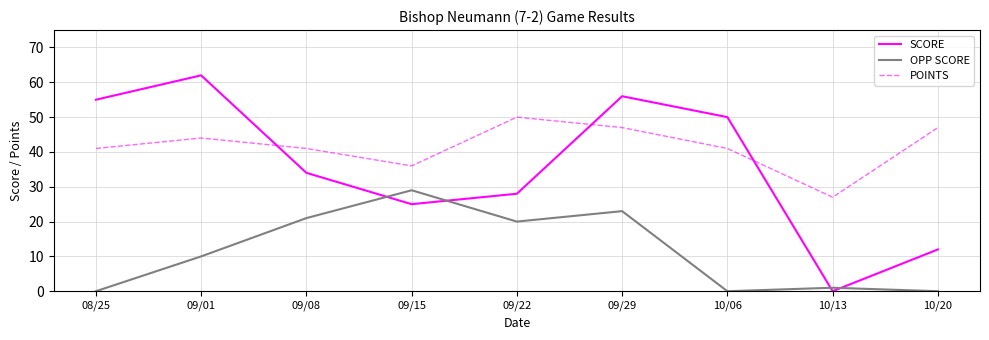

Which series has the widest spread of values?

SCORE